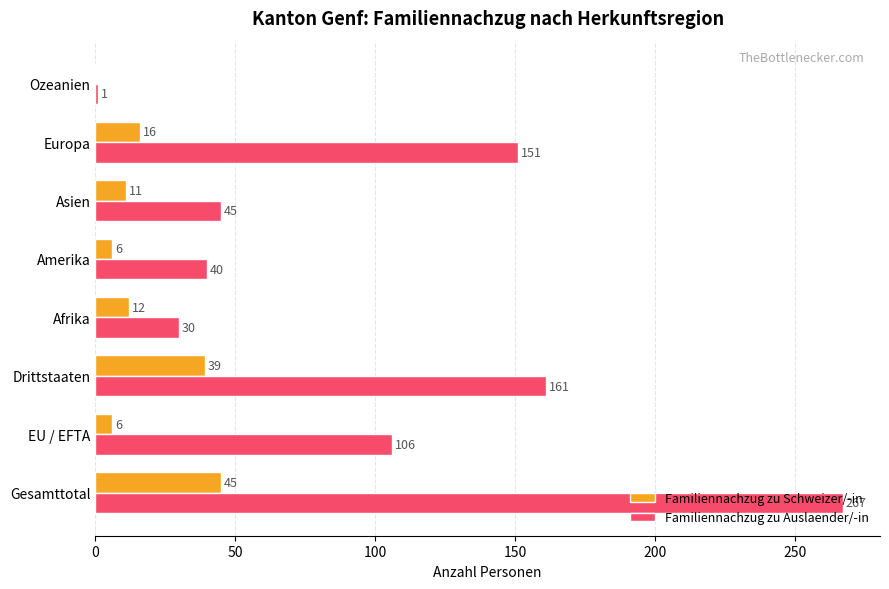

How many Familiennachzug zu Schweizer/-in values are between 6 and 39?

6